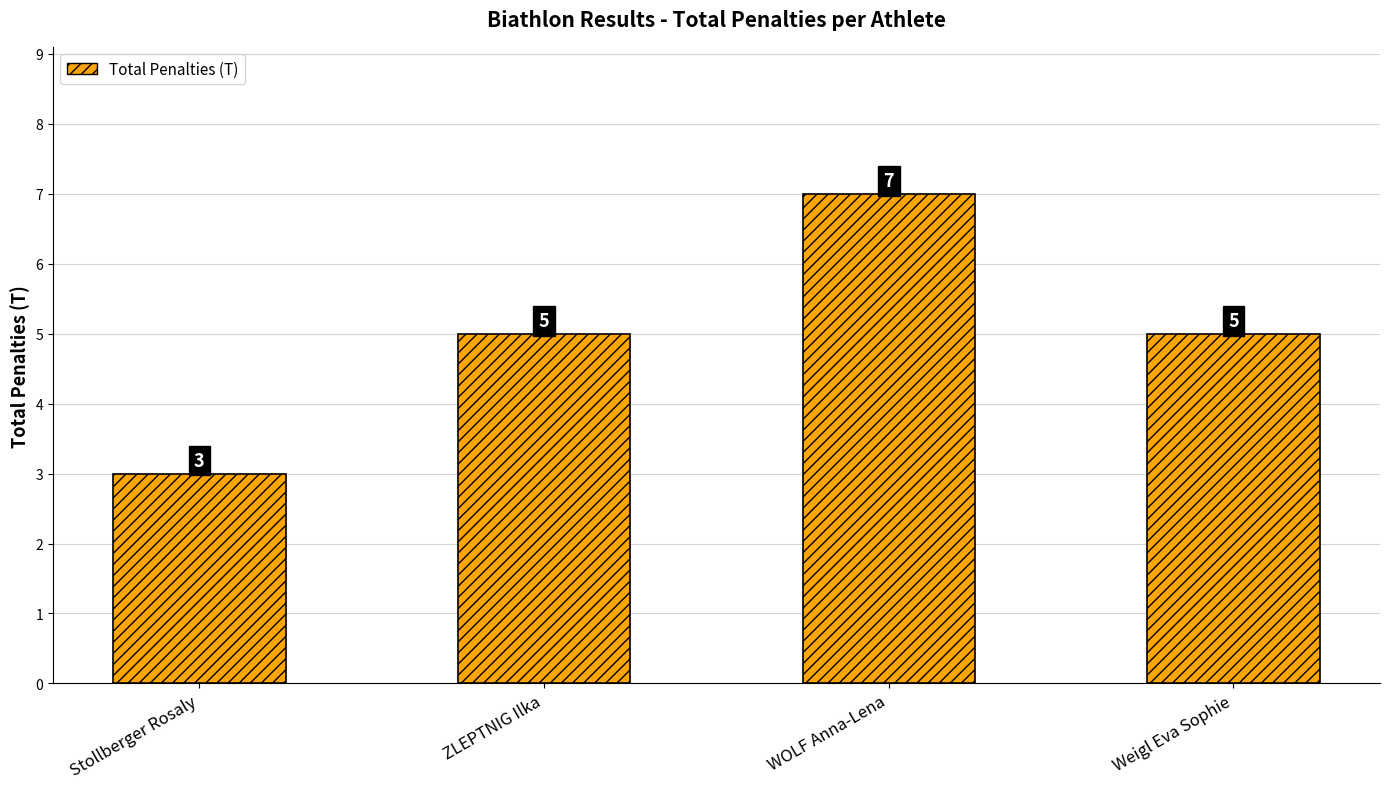

What is the difference between the values at WOLF Anna-Lena and Weigl Eva Sophie?

2